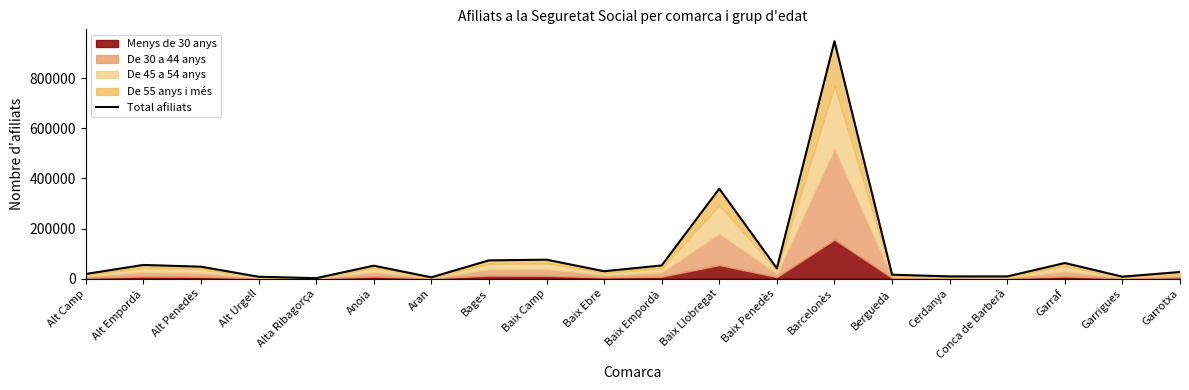

What value does the data have at Anoia, to the nearest 100?

51600